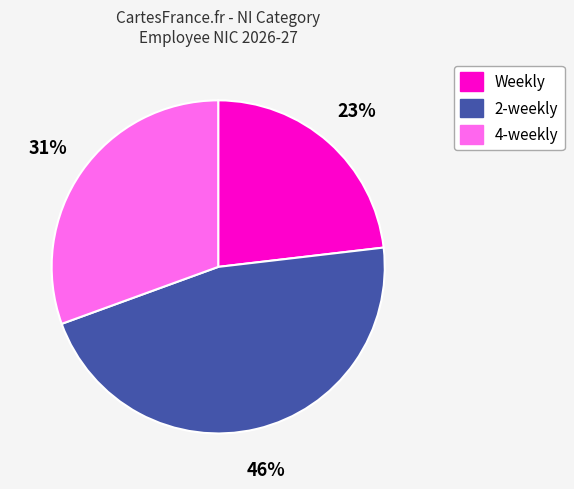

To the nearest percent, what percentage of the pie is 2-weekly?

46%